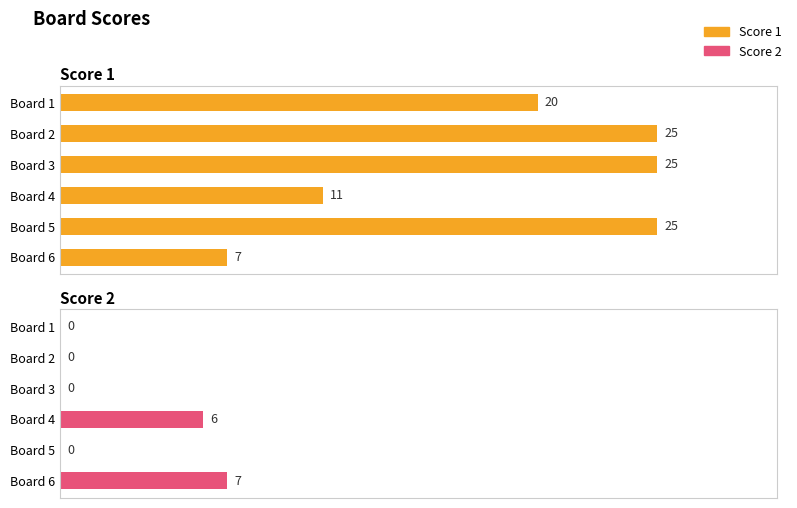

Which series changed the most between Board 4 and Board 5?

Score 1